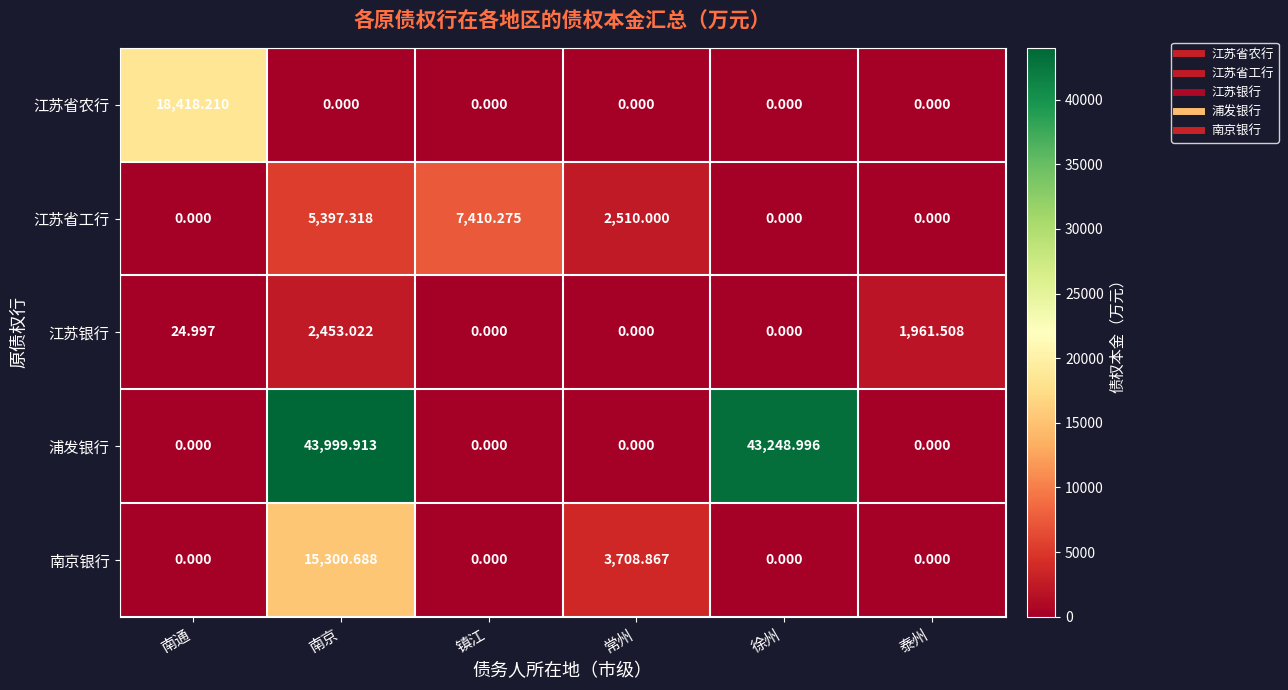

What is the difference between the highest and lowest values at 南京?

43999.9